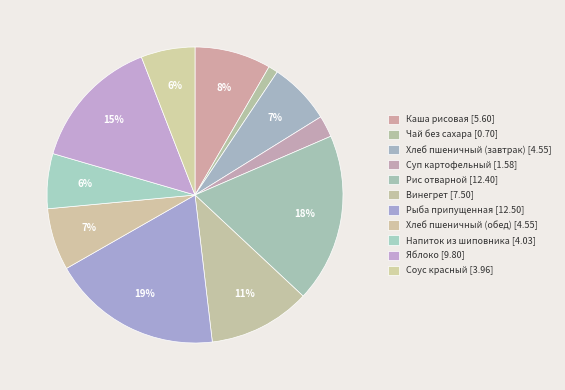

What percentage do Хлеб пшеничный (завтрак) and Винегрет together represent?

17.9%